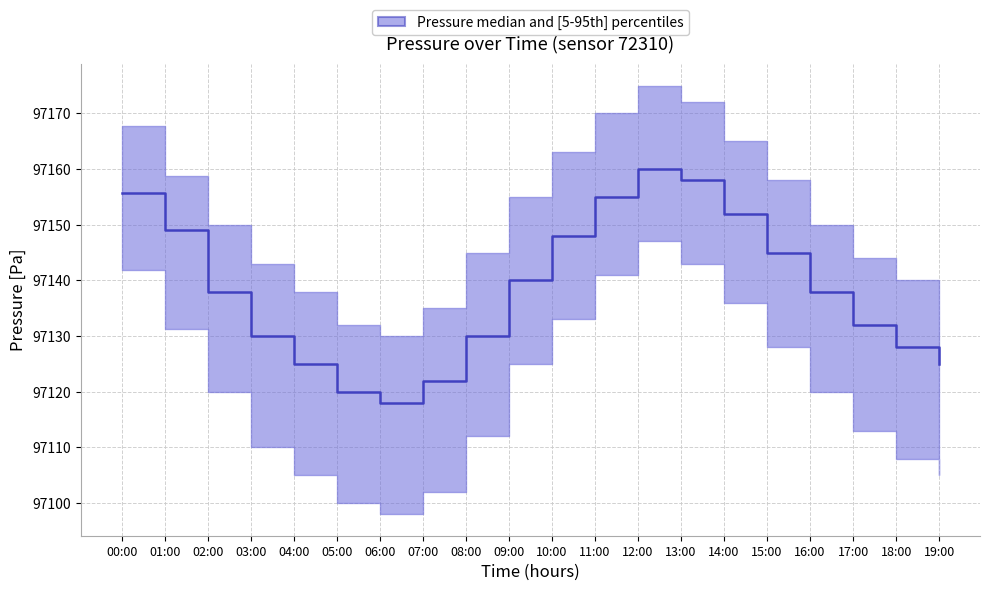

List the labels in order of value, largest first.

12:00, 13:00, 00:00, 11:00, 14:00, 01:00, 10:00, 15:00, 09:00, 02:00, 16:00, 17:00, 03:00, 08:00, 18:00, 04:00, 19:00, 07:00, 05:00, 06:00